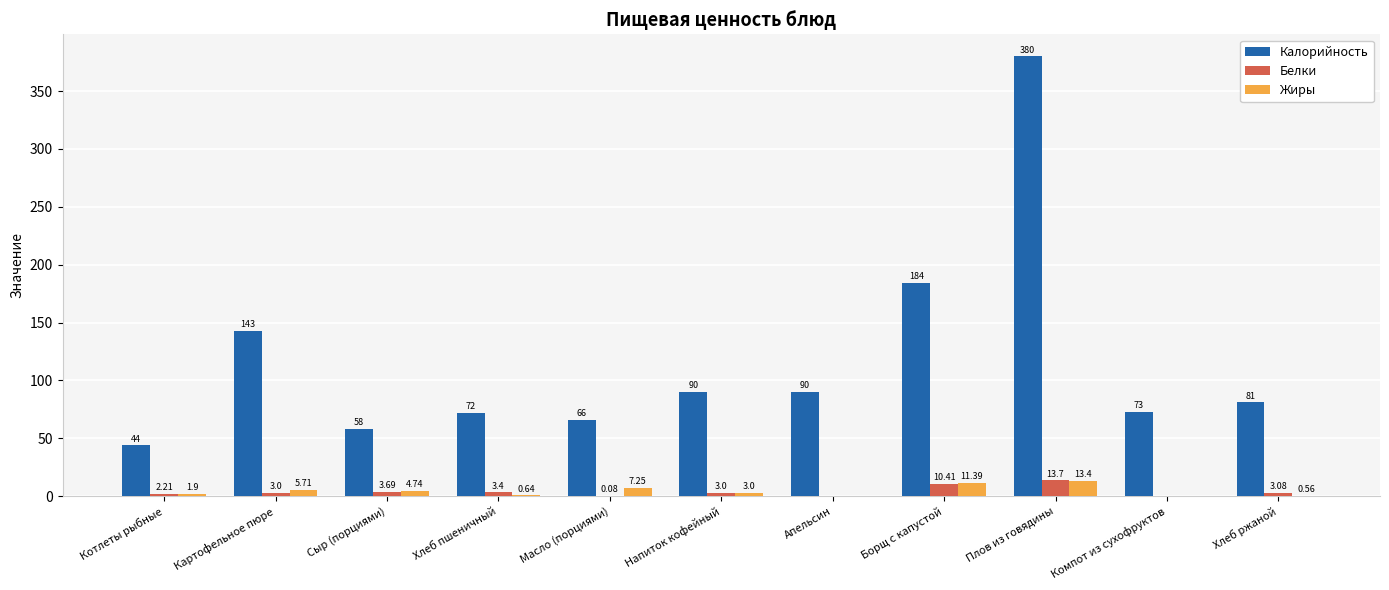

The Жиры series shows 0.0 at Апельсин. True or false?

True